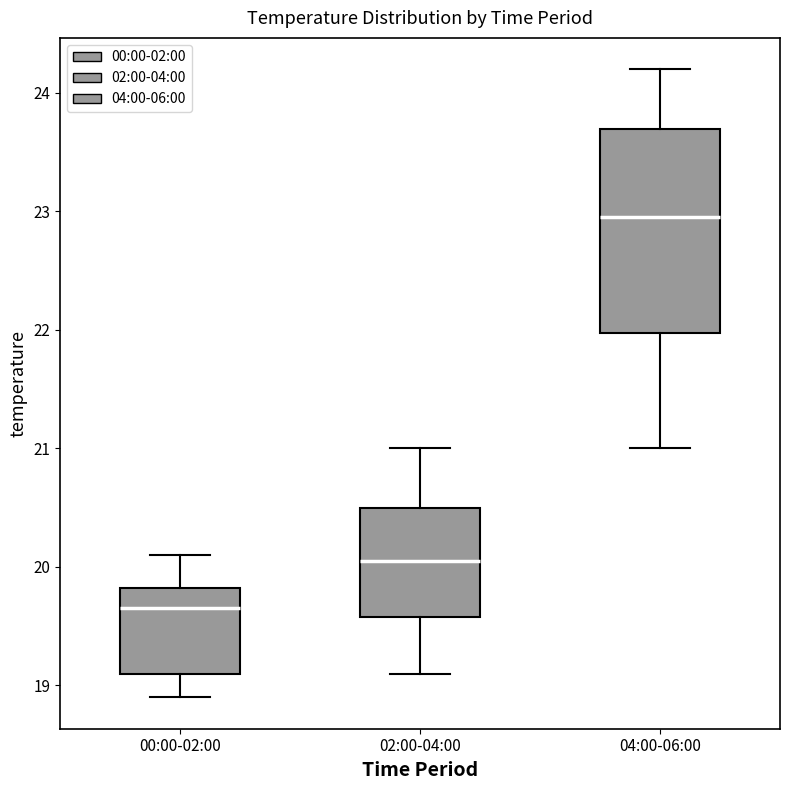

Which box's median line is the highest?

04:00-06:00